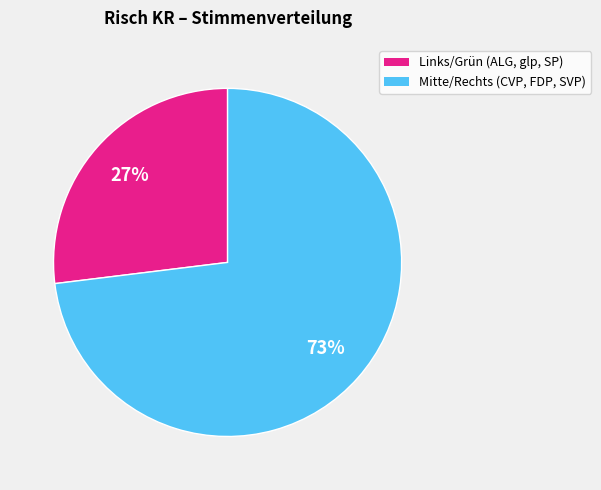

Is there any slice that represents more than half of the pie?

Yes